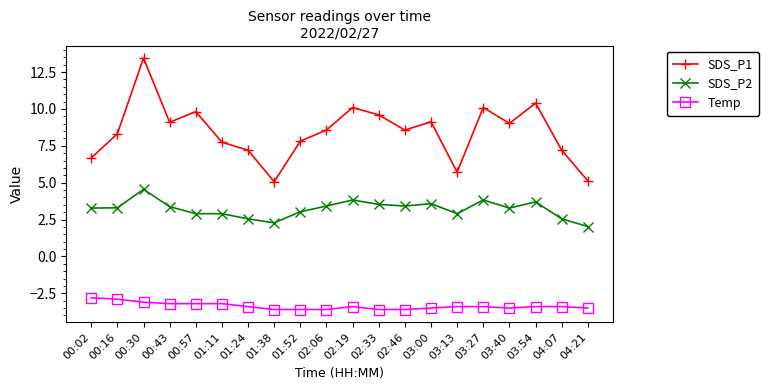

Which series has the largest range (max minus min)?

SDS_P1